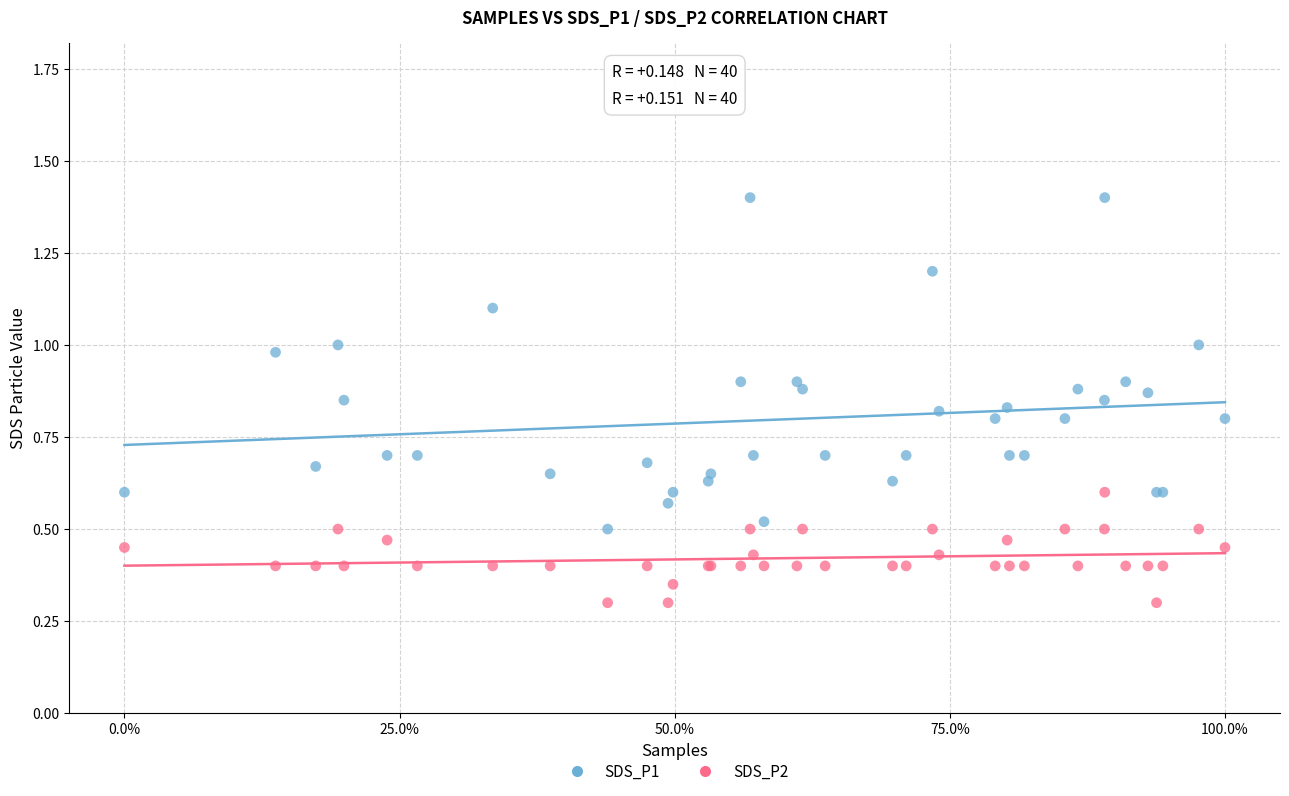

Which series has the largest Y range (max minus min)?

SDS_P1